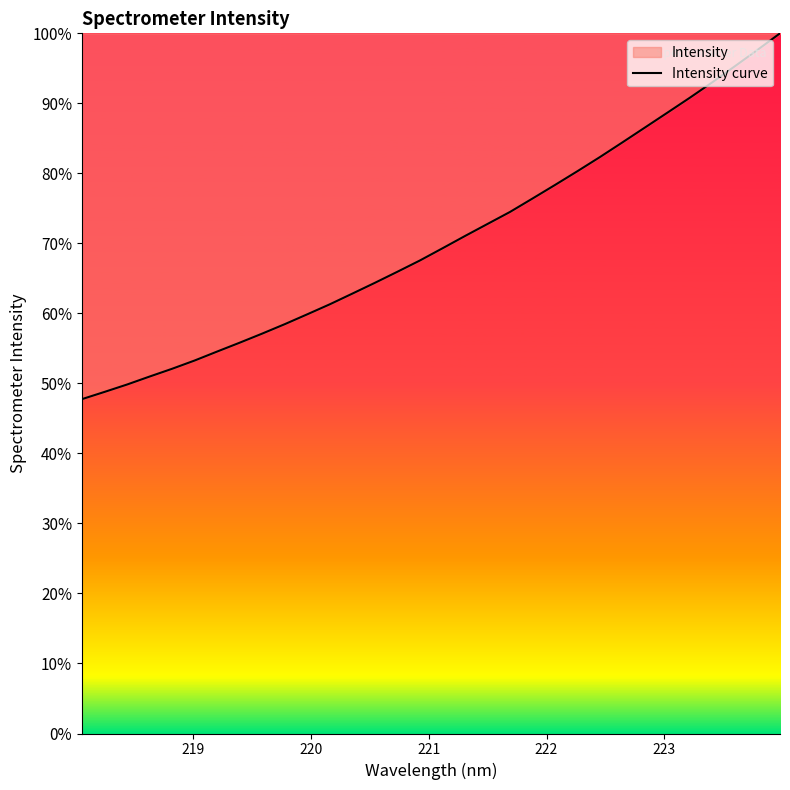

What is the smallest value displayed?

47.8